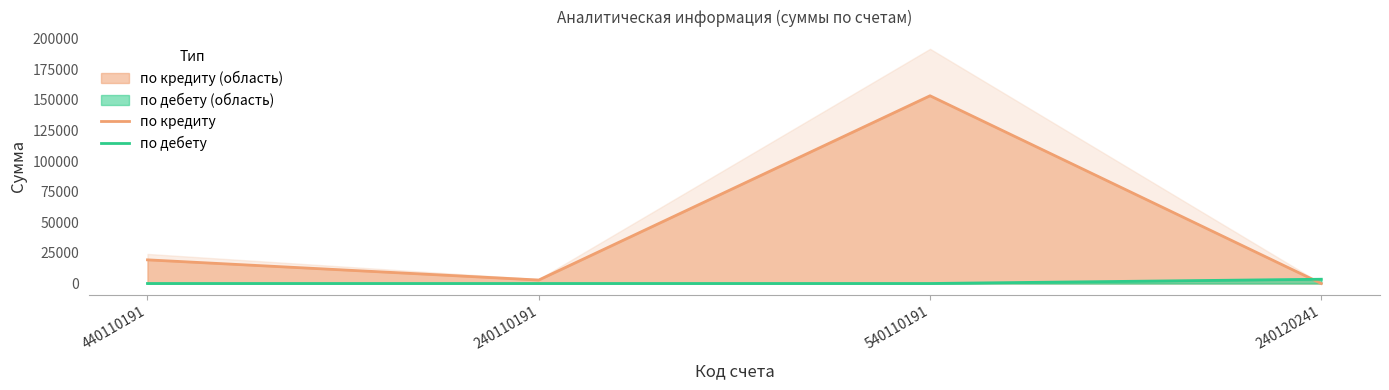

True or false: по кредиту and по дебету intersect in this chart.

True